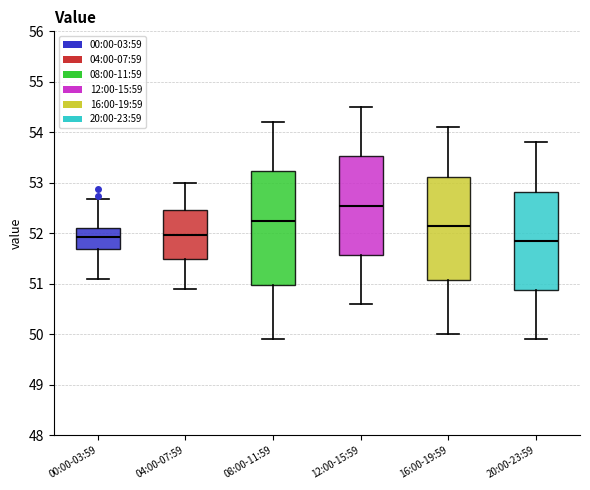

Where does the lower whisker of the box for 08:00-11:59 end on the y-axis? The values are not printed on the chart, so give them approximately, as read against the axis.

49.9